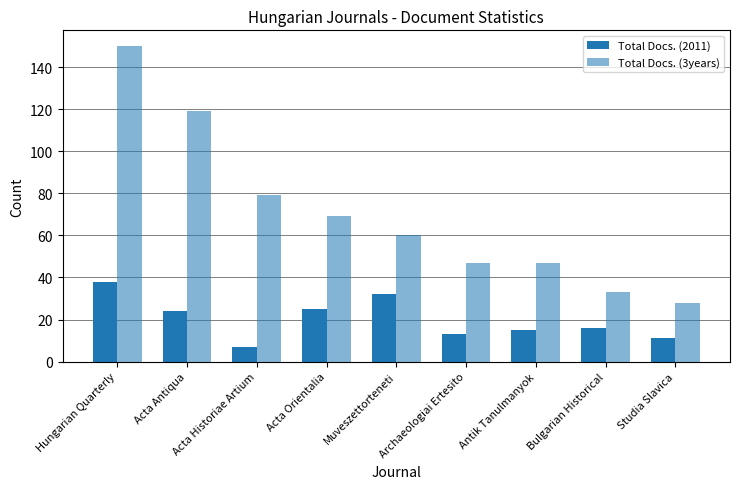

How many distinct data groups are displayed?

2